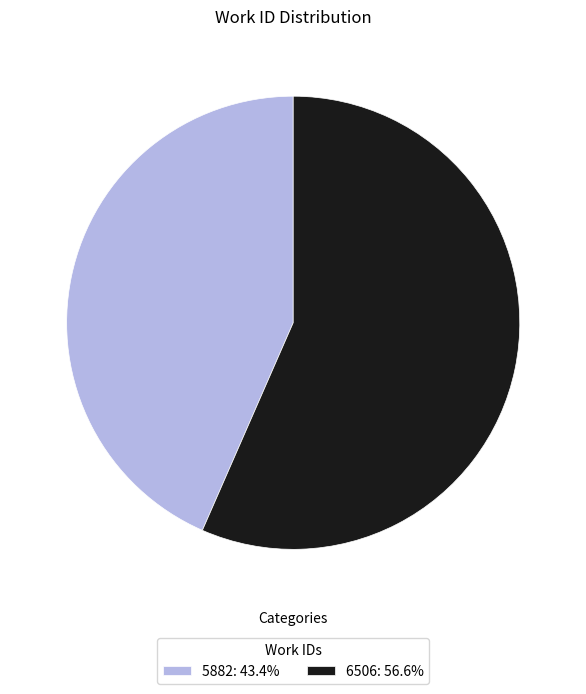

Does any single category account for the majority?

Yes